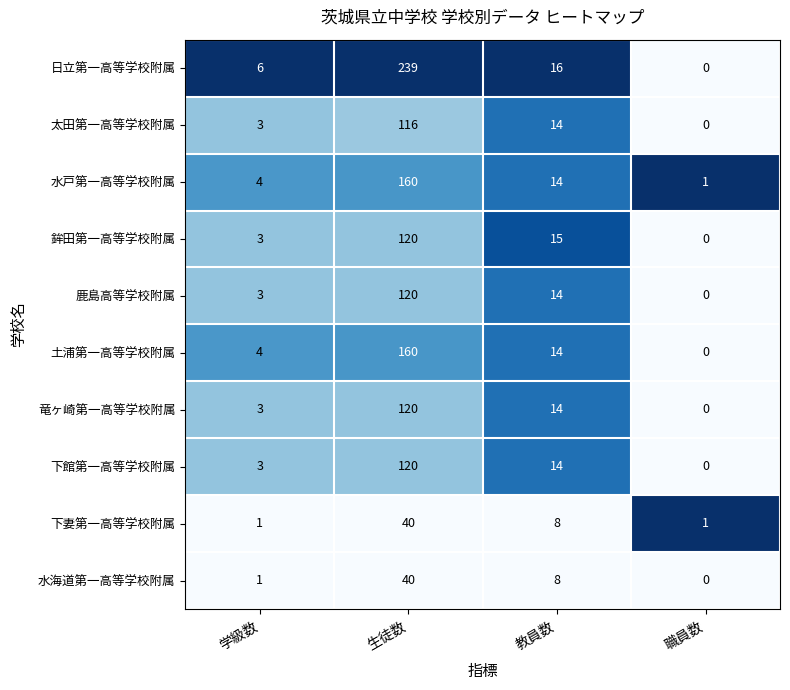

At how many categories does at least one series exceed 0?

4